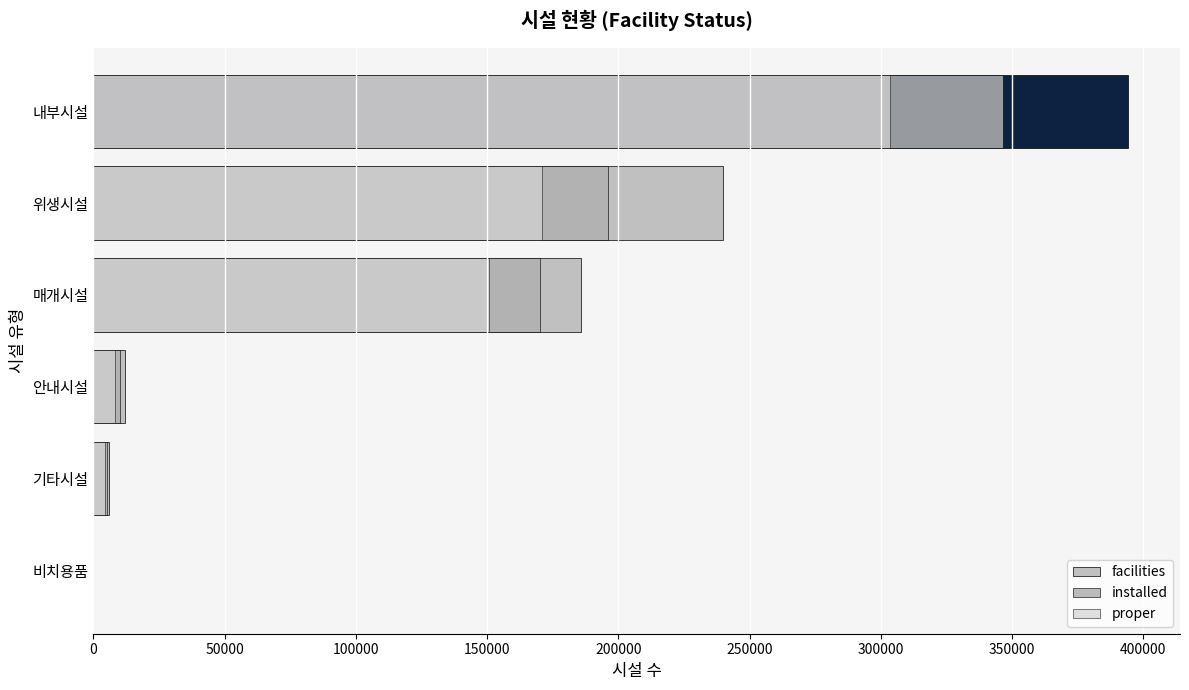

What is the sum of all installed values?

727696